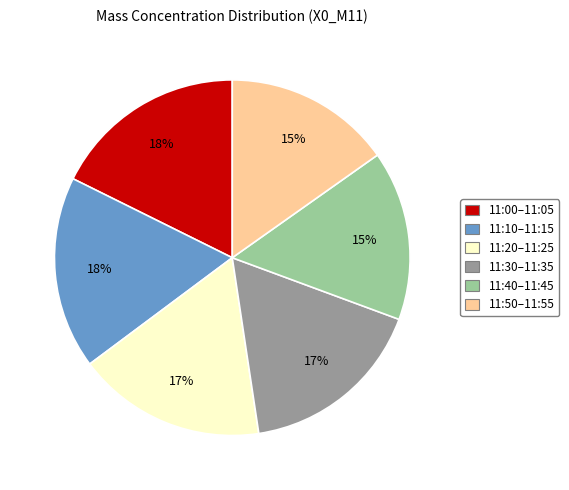

Between 11:50–11:55 and 11:00–11:05, which is larger?

11:00–11:05